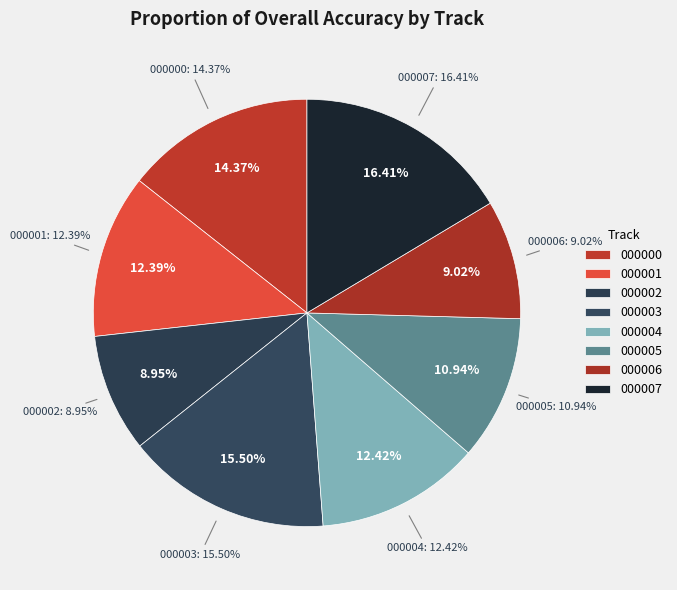

How much of the chart is everything except mel_ind_08_000003?

84.5%